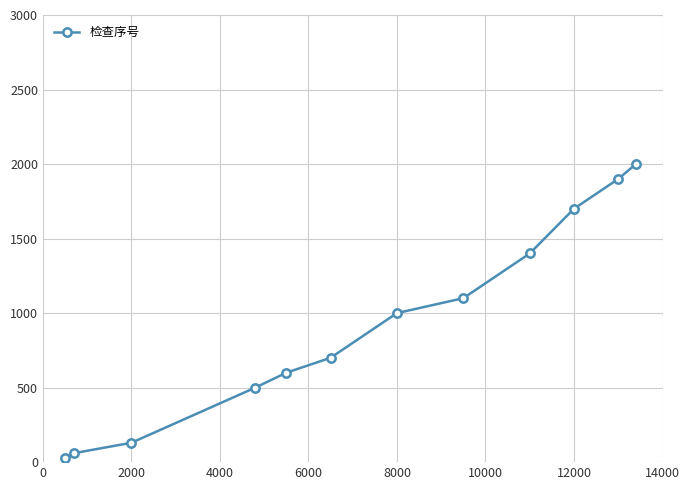

True or false: the data has more than 1 interior local peaks.

False